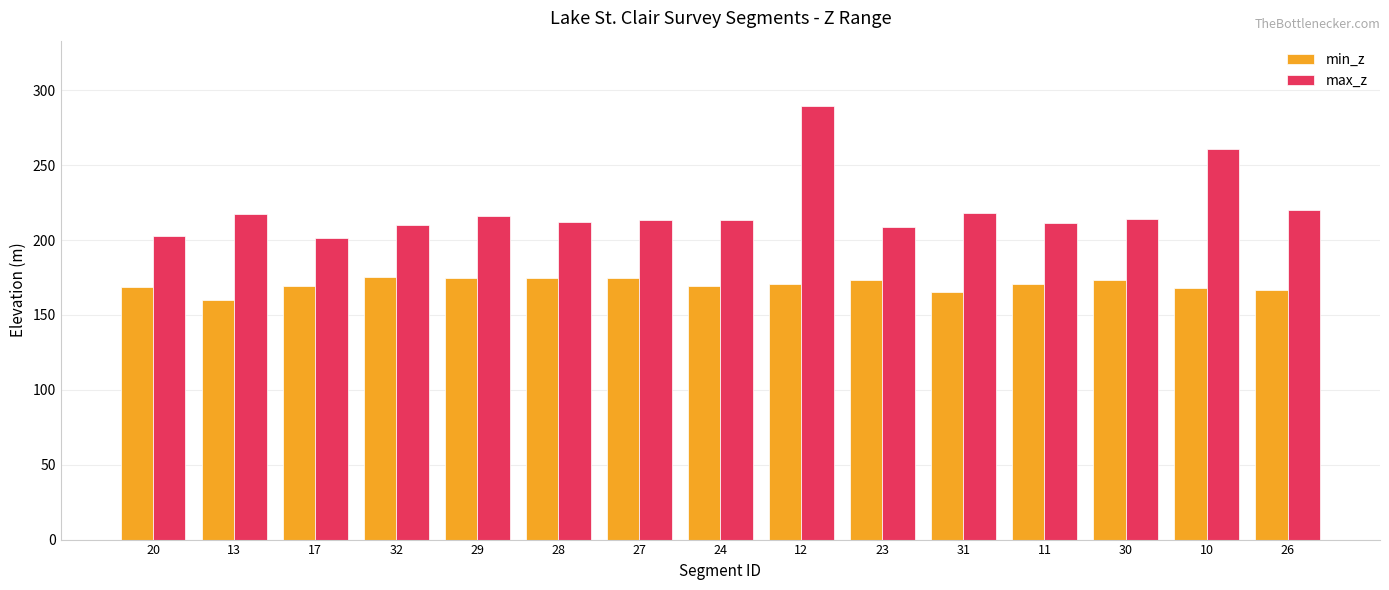

Rank the series by their average value, from highest to lowest.

max_z, min_z